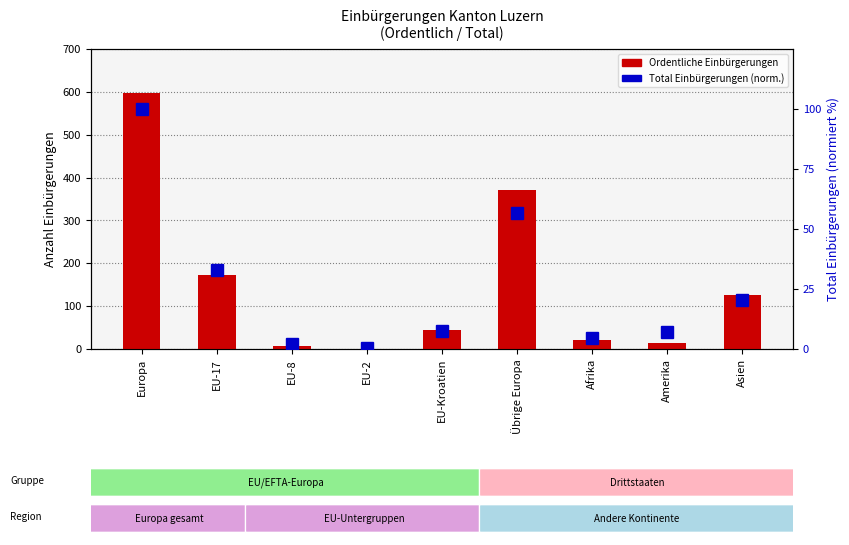

What is the minimum value shown in the chart?

0.5